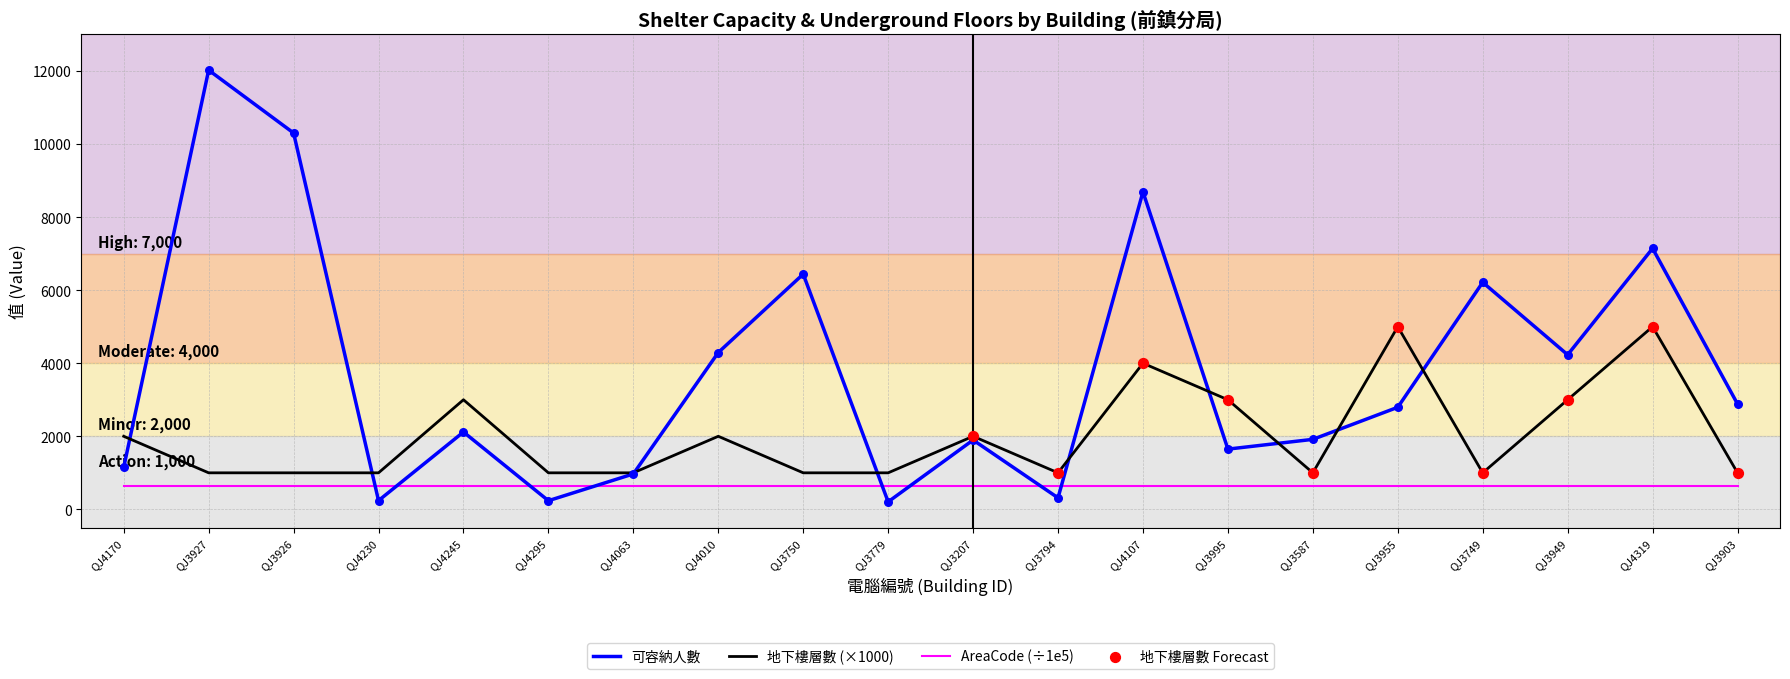

Which series has the largest total across all categories?

可容納人數